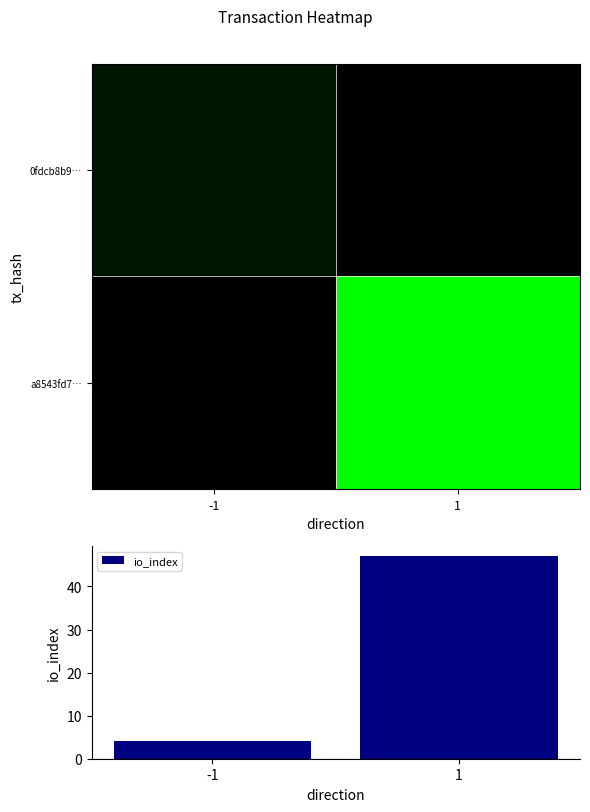

How many distinct data groups are displayed?

3